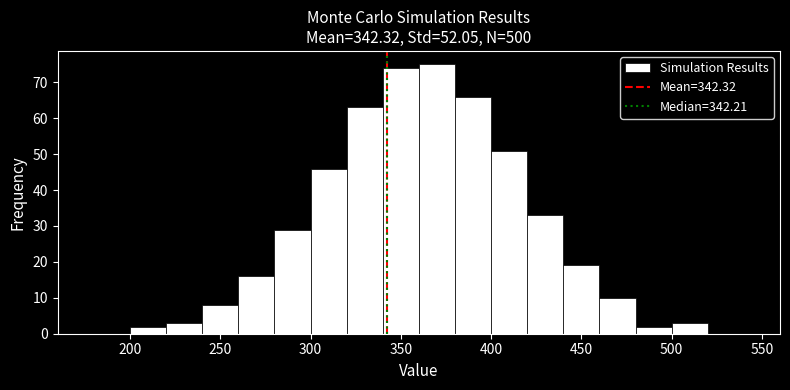

How tall is the bar that spans 240 to 260 on the x-axis? The values are not printed on the chart, so give them approximately, as read against the axis.

8